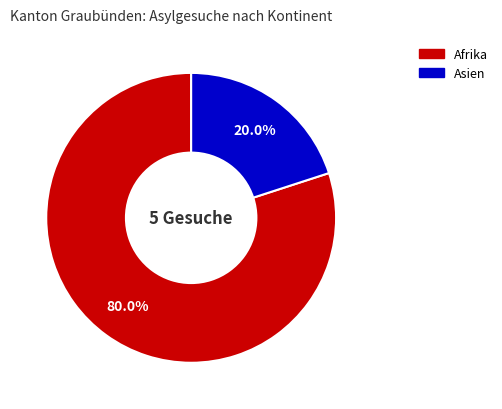

Is there any slice that represents more than half of the pie?

Yes